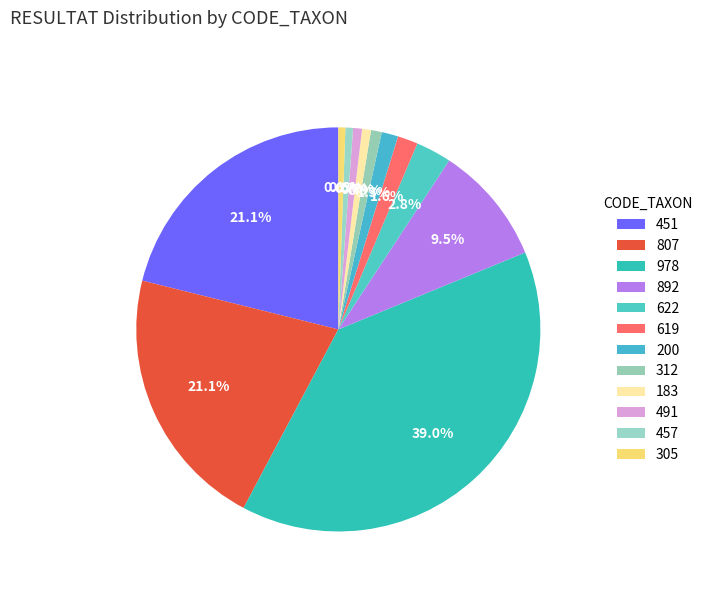

Is 892 the majority of the pie?

No